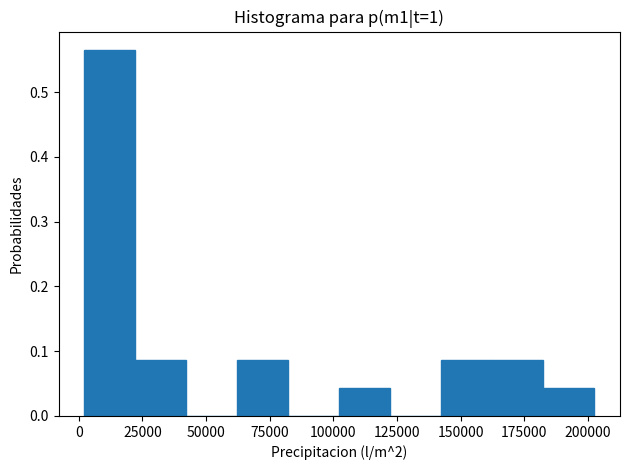

Reading left to right, list every bar in this chart as the range it spans on the x-axis followed by its height. Neither the bar edges nor the heights are printed on the chart, so give them approximately, as read against the axes.

0 to 20000: 0.57
20000 to 40000: 0.09
40000 to 60000: 0
60000 to 80000: 0.09
80000 to 100000: 0
100000 to 120000: 0.04
120000 to 140000: 0
140000 to 160000: 0.09
160000 to 180000: 0.09
180000 to 205000: 0.04